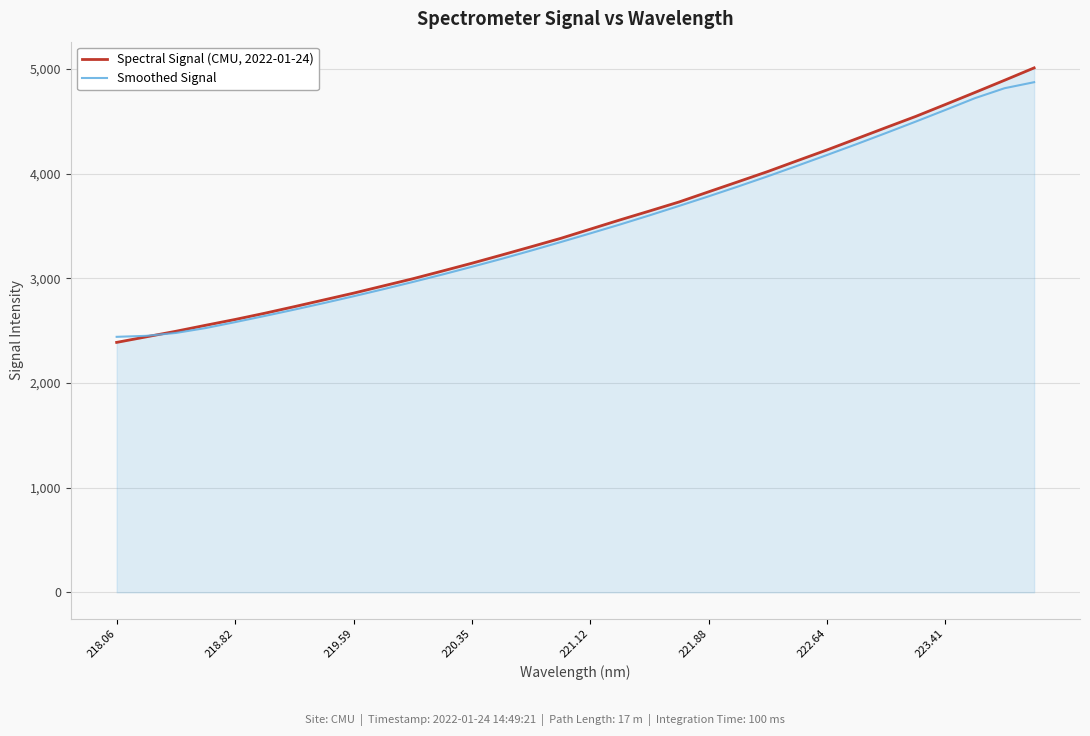

Rank the series by their maximum value, from lowest to highest.

Smoothed Signal, Spectral Signal (CMU, 2022-01-24)